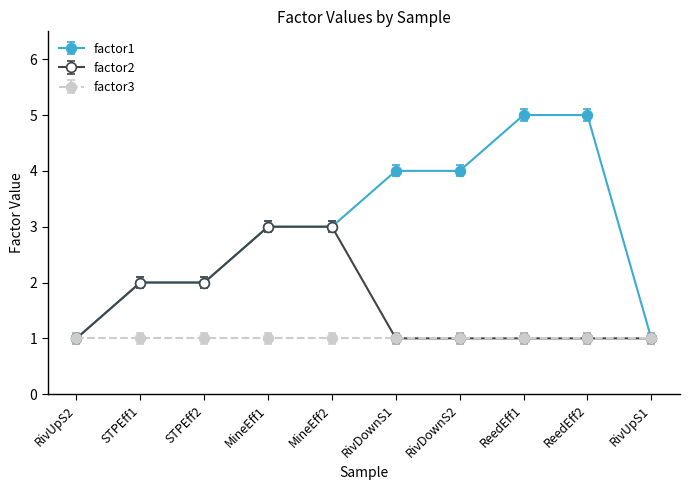

Rank the series by their average value, from lowest to highest.

factor3, factor2, factor1